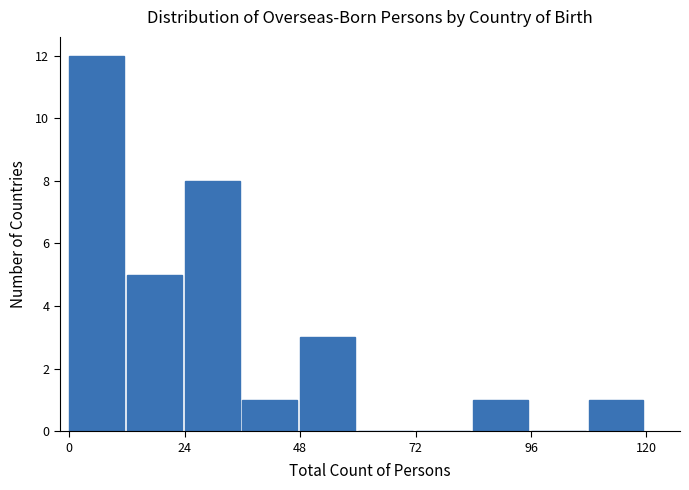

Read against the x-axis, roughly where is the centre of the tallest bar?

5